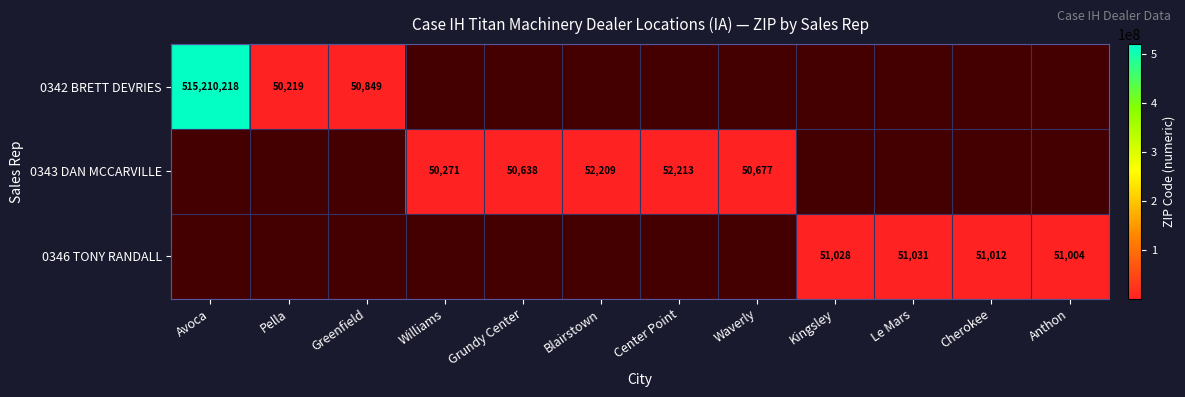

The 0346 TONY RANDALL series shows 51028 at Kingsley. True or false?

True